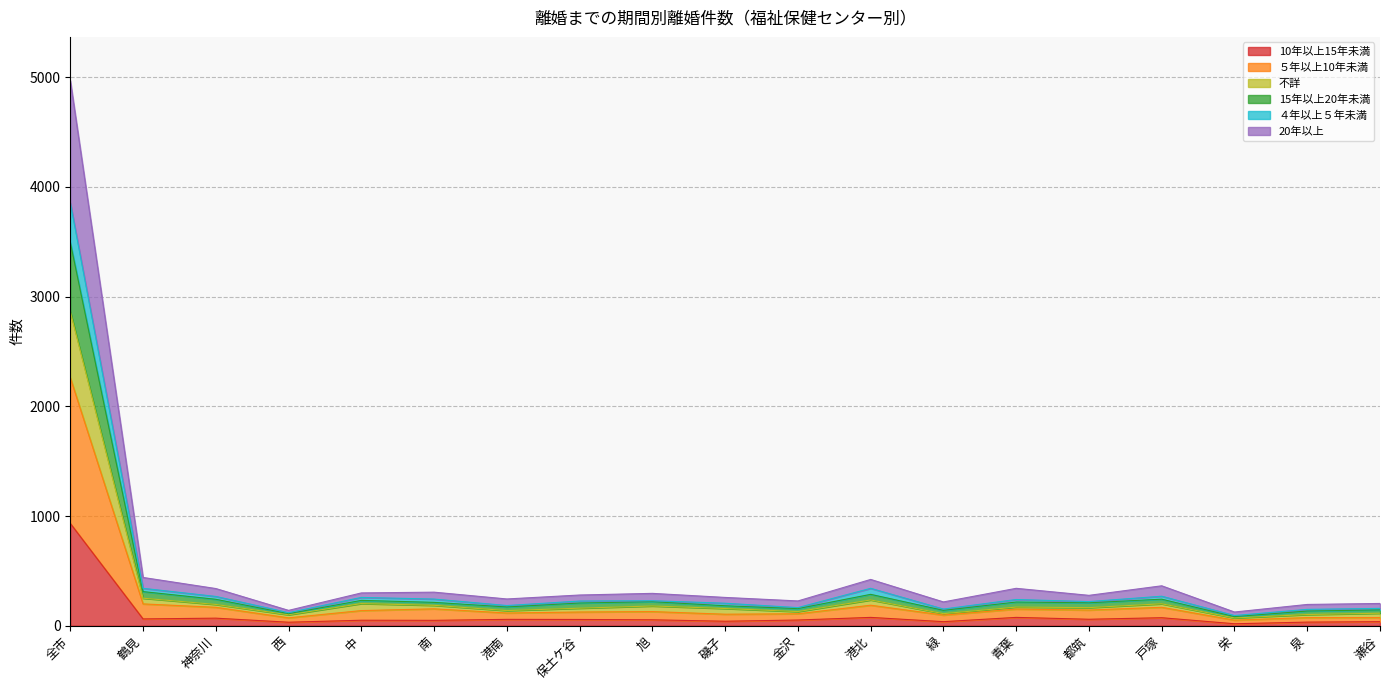

What are all the series names shown in the legend?

10年以上15年未満, ５年以上10年未満, 不詳, 15年以上20年未満, ４年以上５年未満, 20年以上